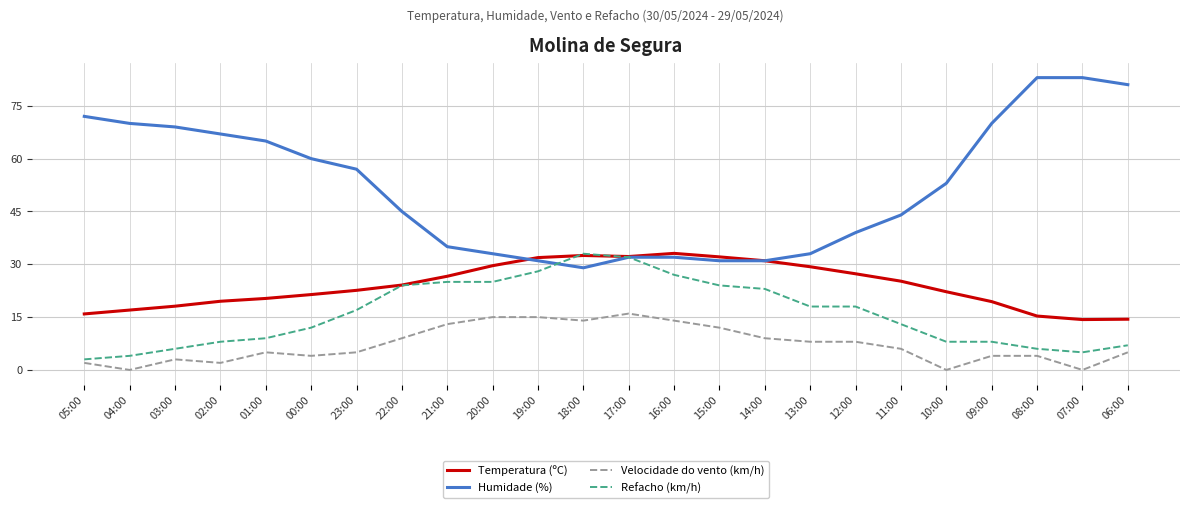

Rank the series by their average value, from highest to lowest.

Humidade (%), Temperatura (ºC), Refacho (km/h), Velocidade do vento (km/h)